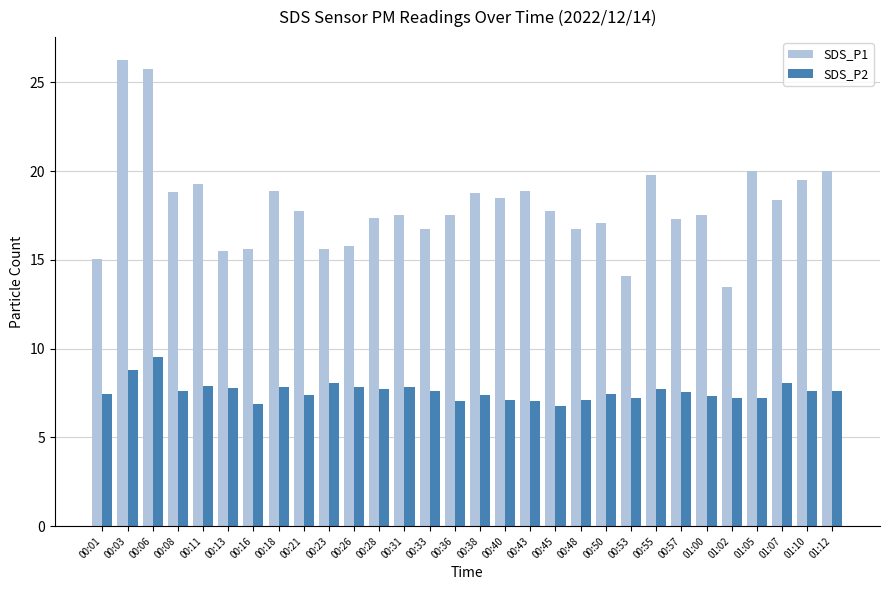

What is the minimum value for SDS_P2?

6.8